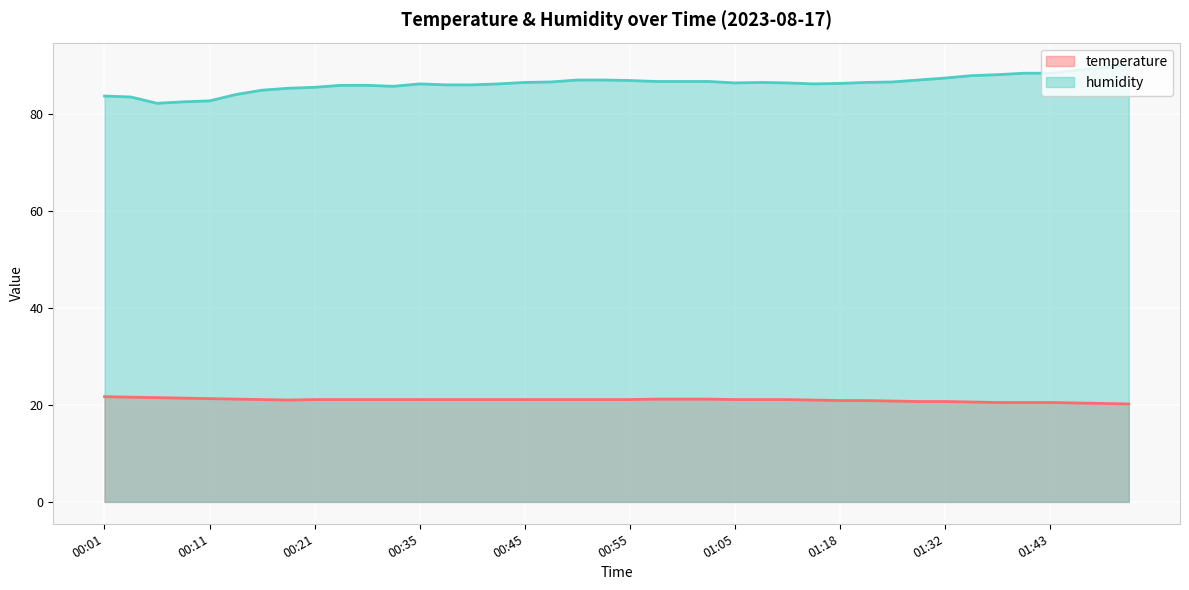

What is the sum of the temperature values at 00:55 and 00:35?

42.2